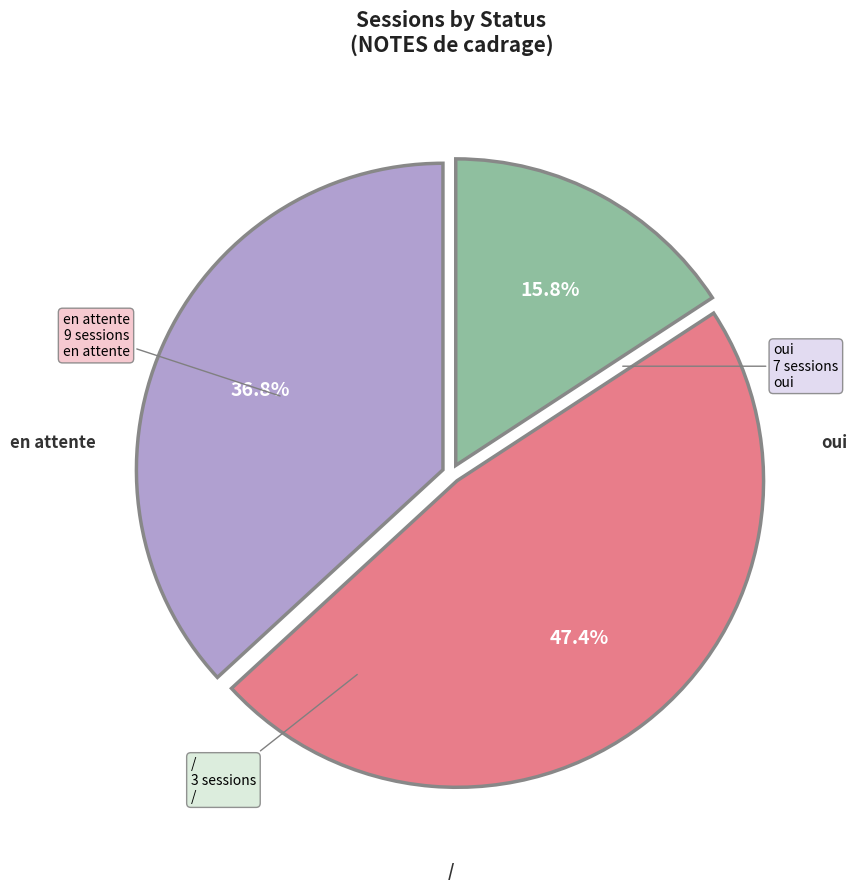

Is there a majority slice in this chart?

No